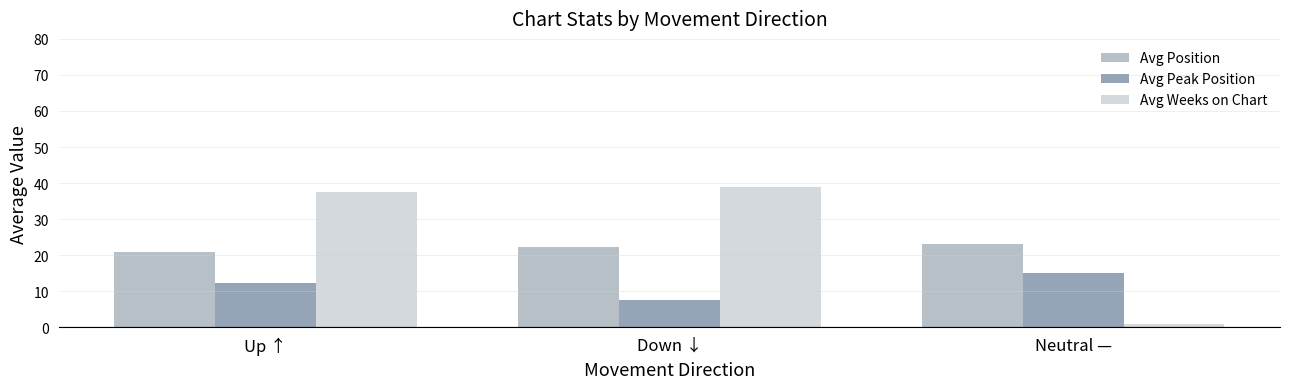

What is the value of the Avg Weeks on Chart bar at the 1st from the left?

37.4